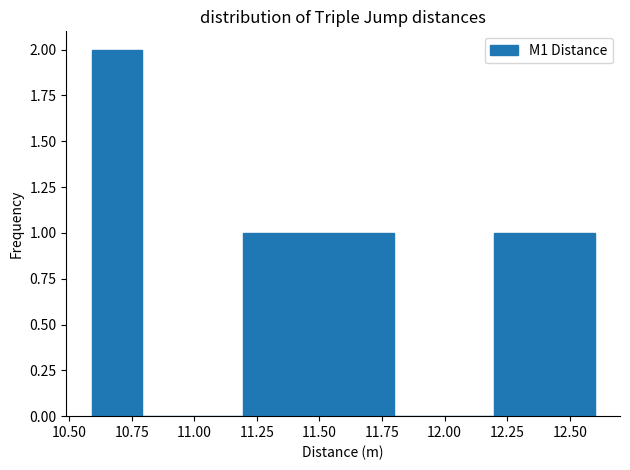

Over which range of the x-axis is the bar tallest?

10.6 to 10.8